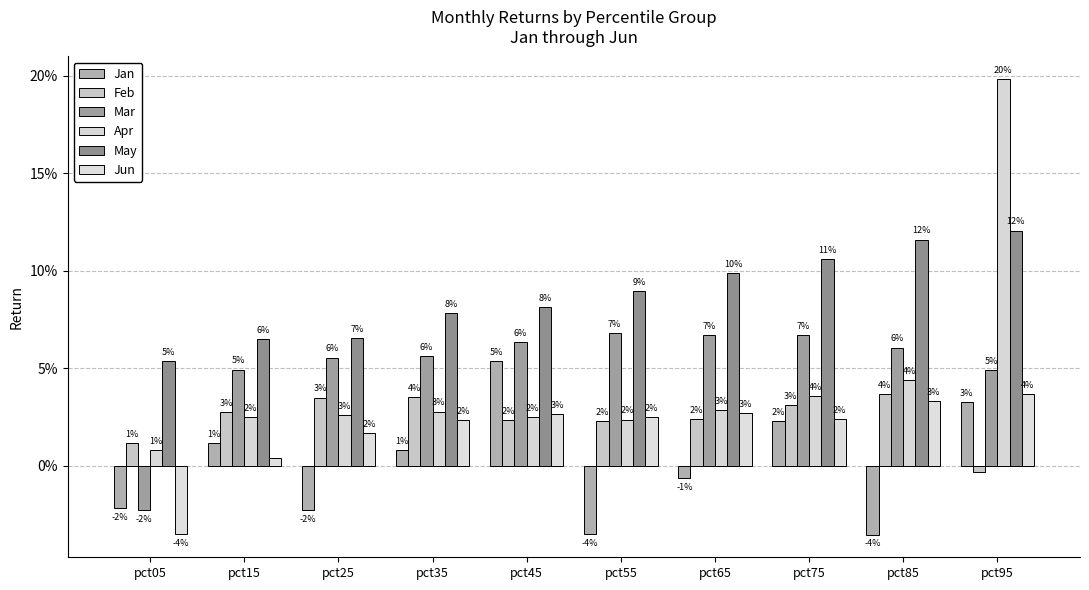

Are the bars horizontal?

No